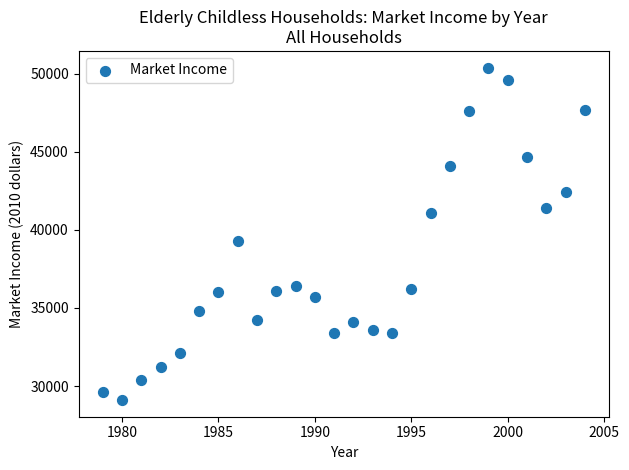

What Y value in the scatter plot is closest to 39750?

39300